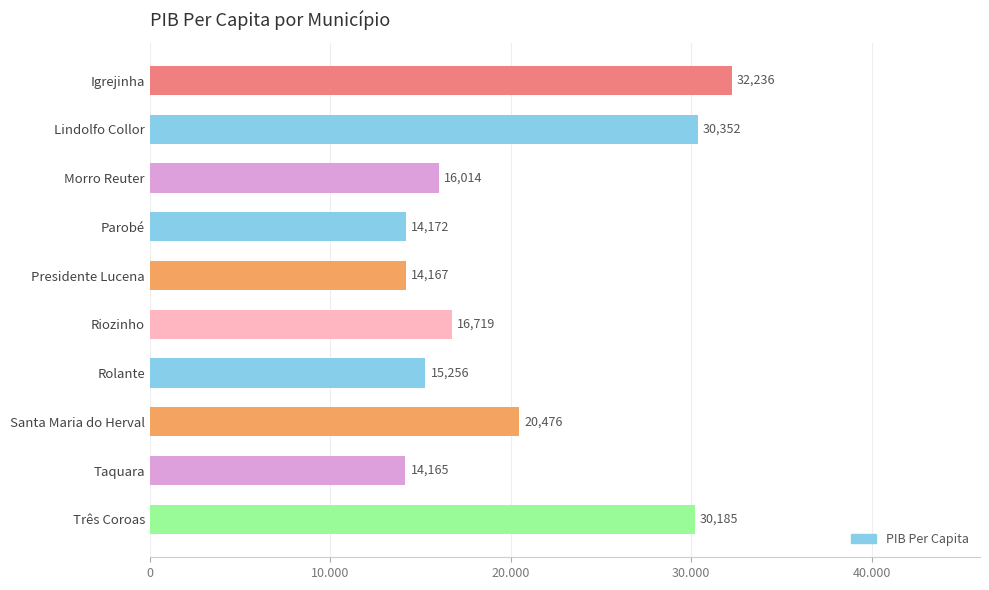

At which label is the value closest to 23200?

Santa Maria do Herval